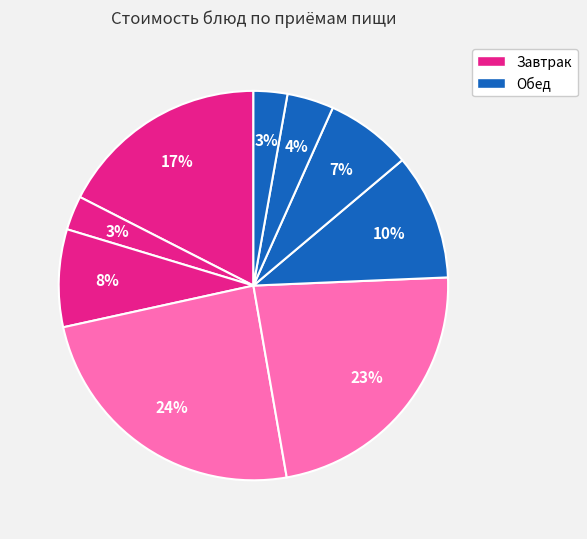

How many segments does this pie chart have?

9